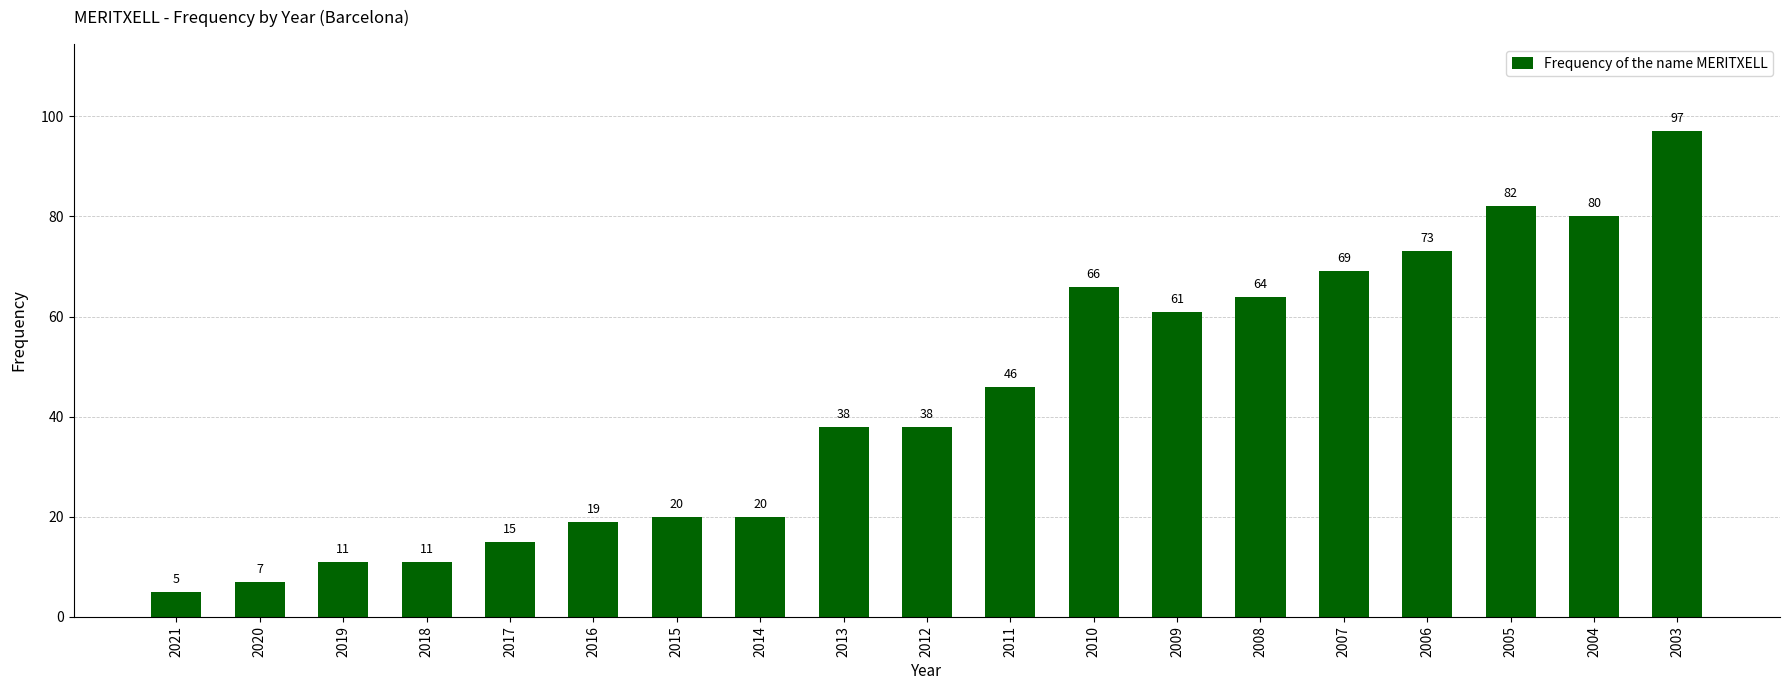

What is the difference between the maximum and second lowest values?

90